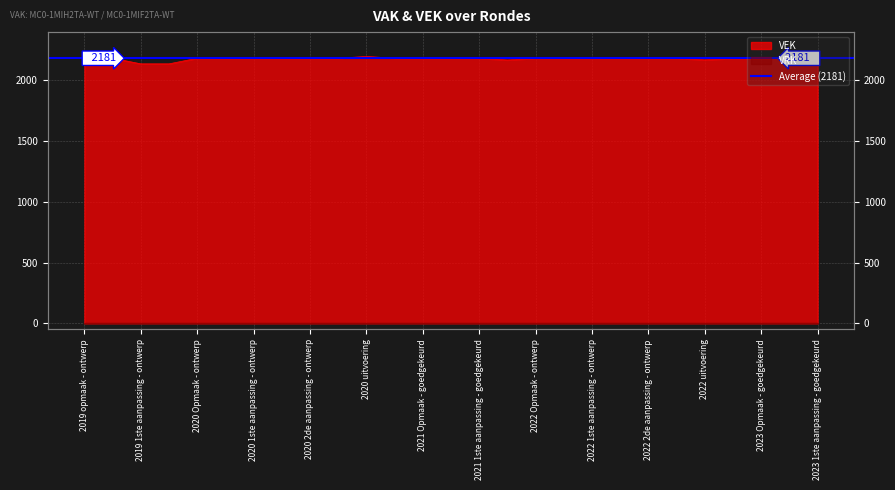

Read the value at 2021 1ste aanpassing - goedgekeurd, to the nearest 10.

2180